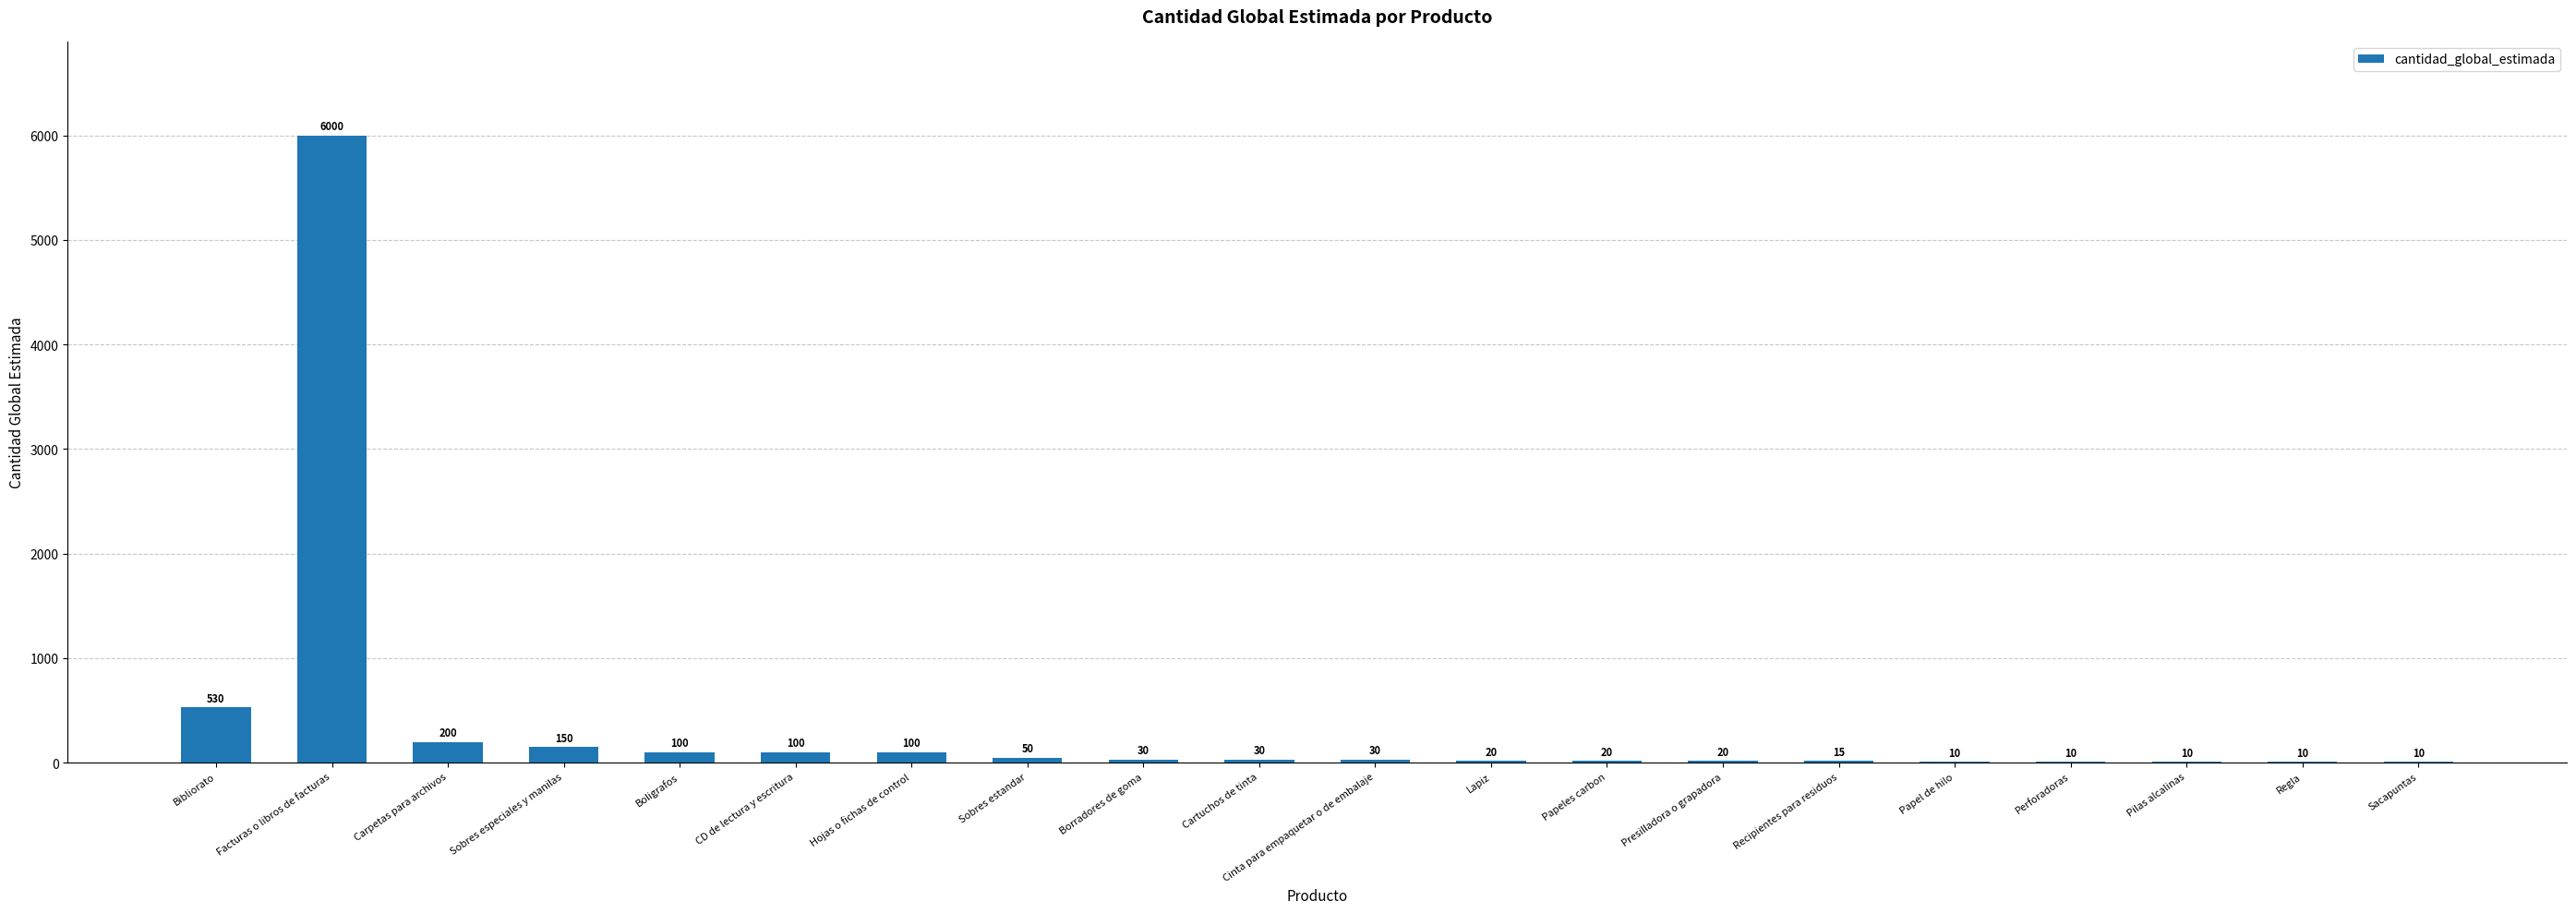

Are the bars horizontal?

No